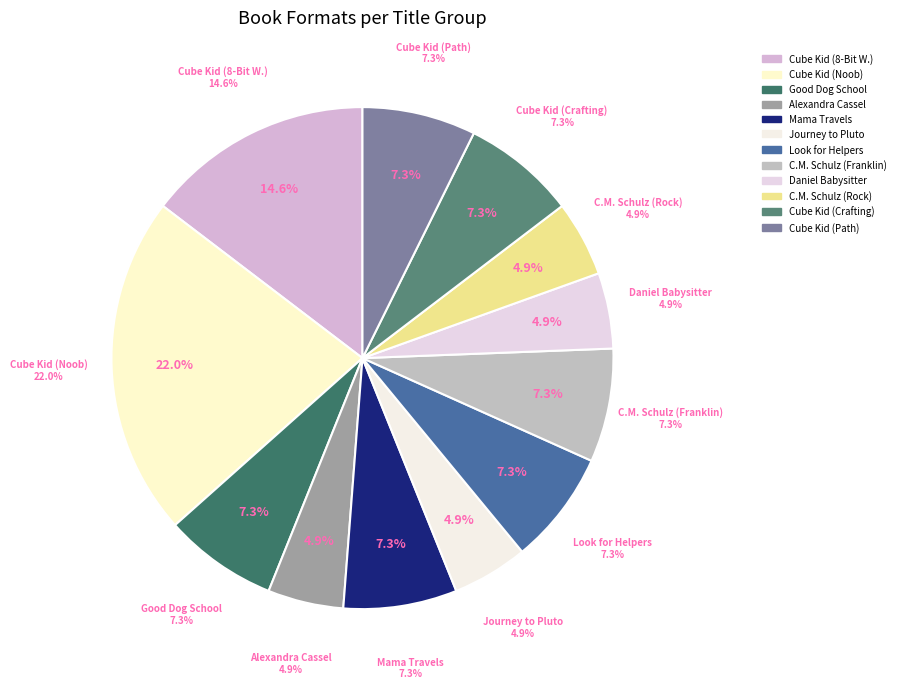

Which category has the biggest portion of the pie?

Cube Kid (Noob)